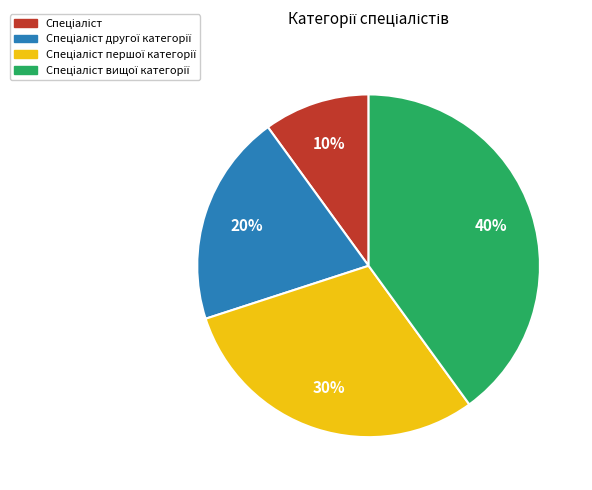

To the nearest percent, what is the average slice percentage?

25%